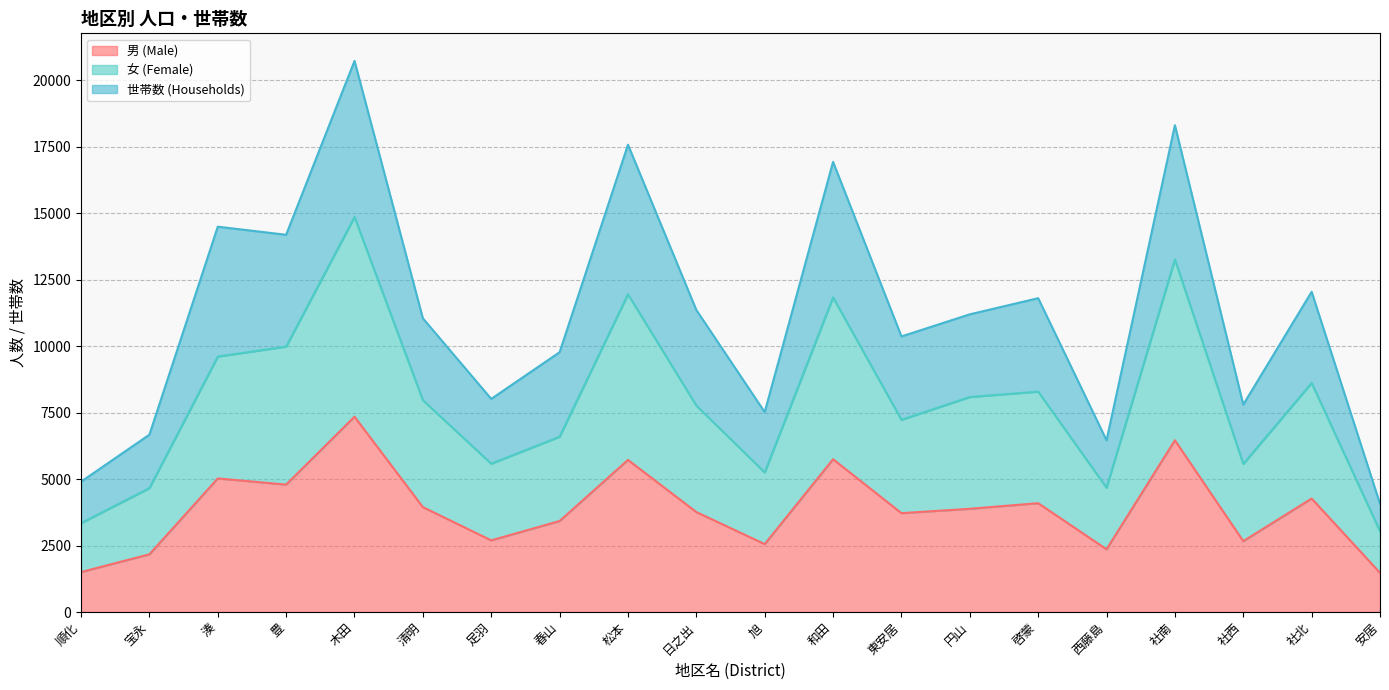

At which label is 男 (Male) closest to 4408?

社北